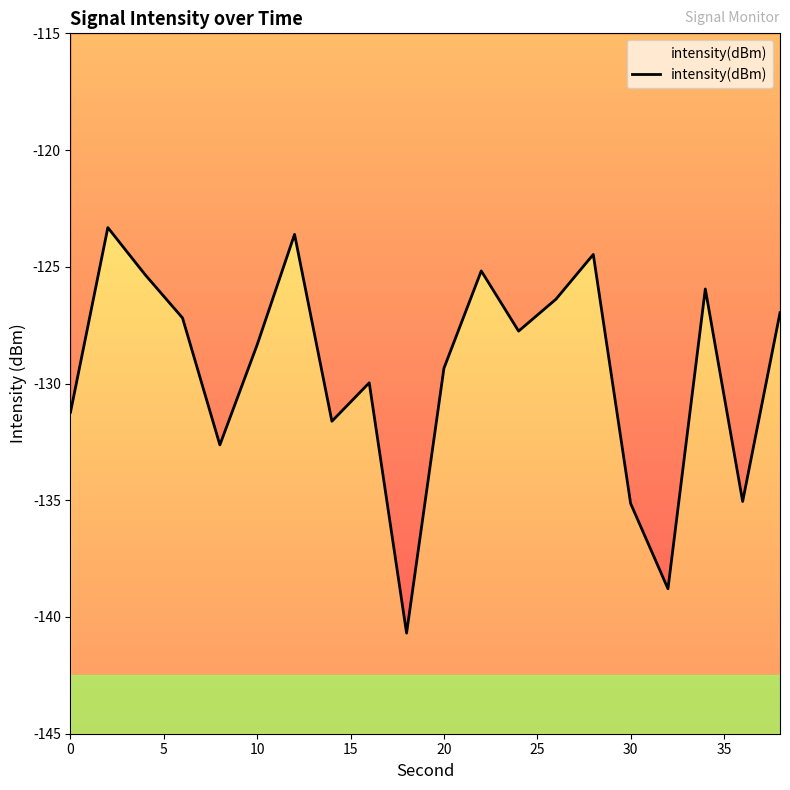

What is the change in value from 0 to 30?

-3.9